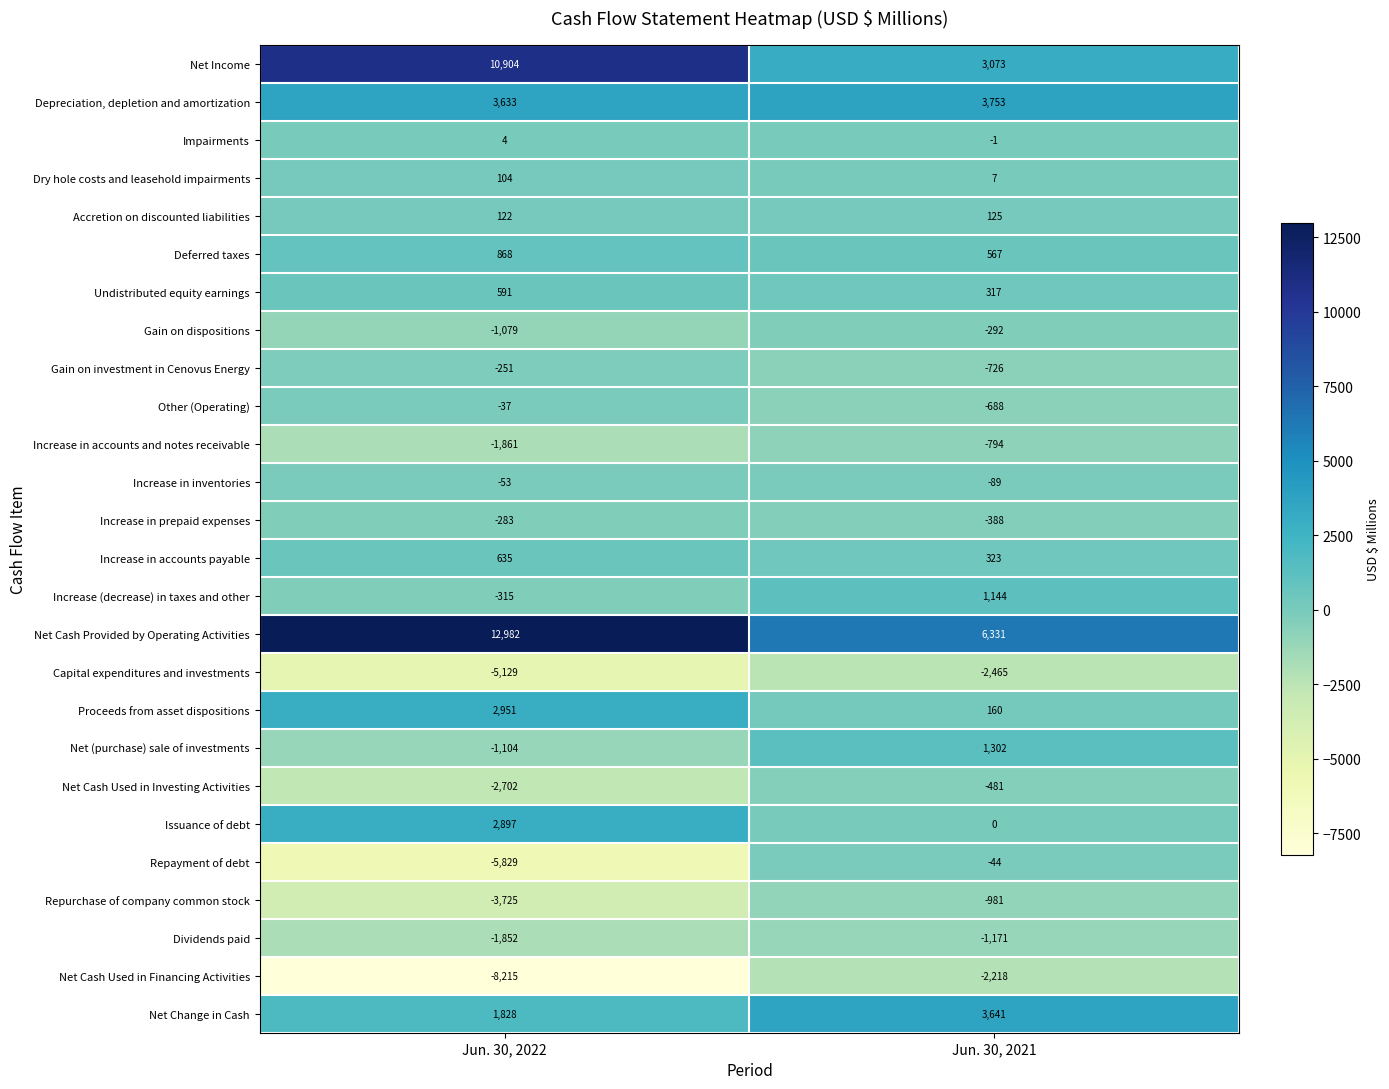

At which category is the sum across all series the highest?

Jun. 30, 2021